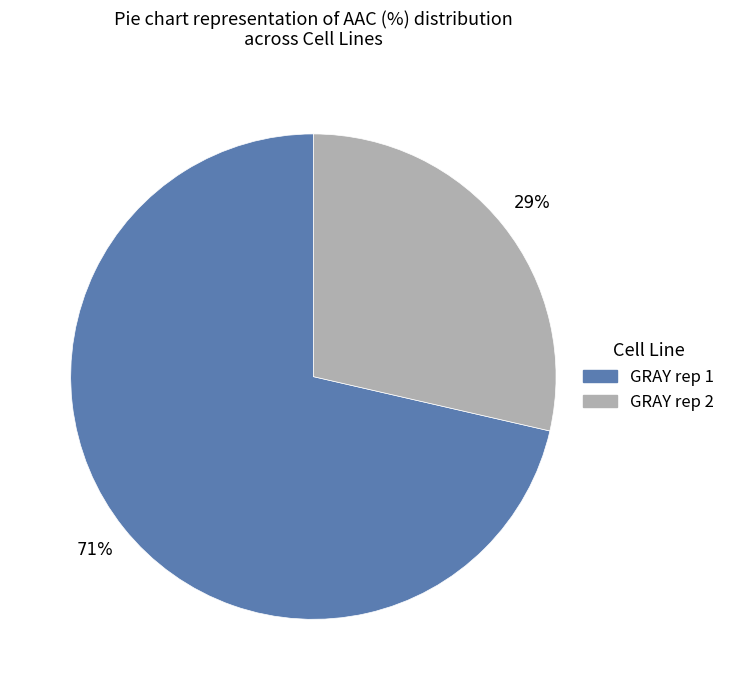

True or false: GRAY rep 2 accounts for 29% of the total.

True